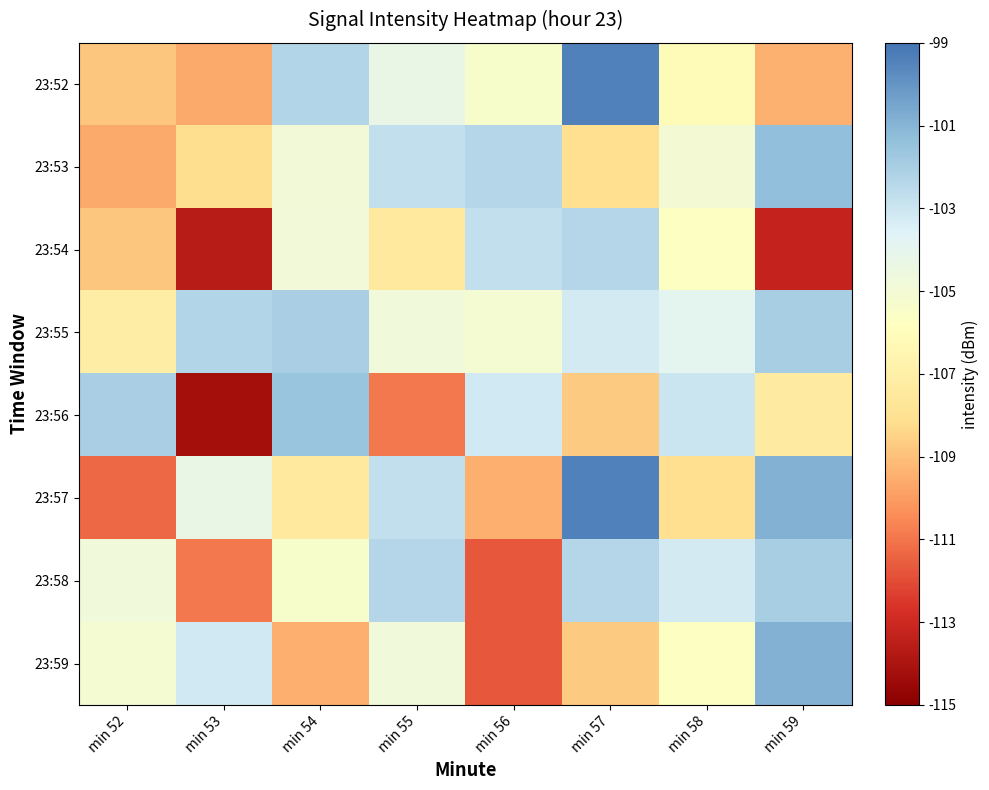

Which has a higher value, min 53 or min 56?

min 56